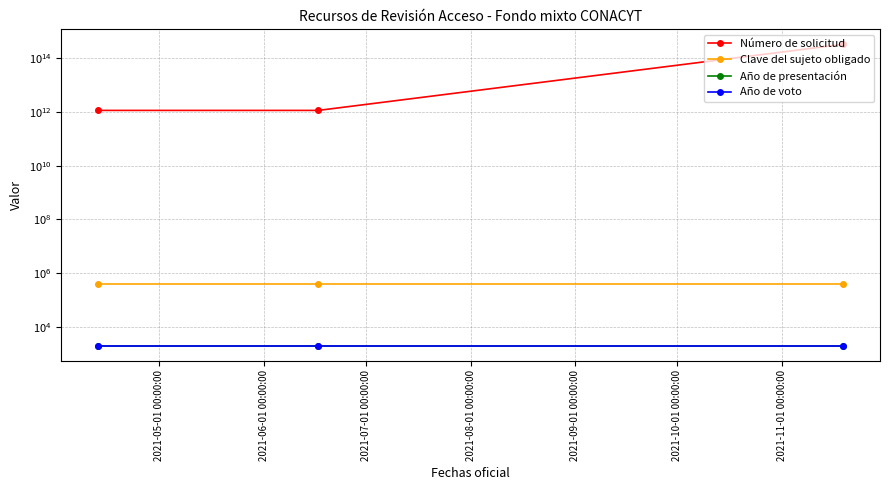

Does the chart display data point markers on the line(s)?

Yes